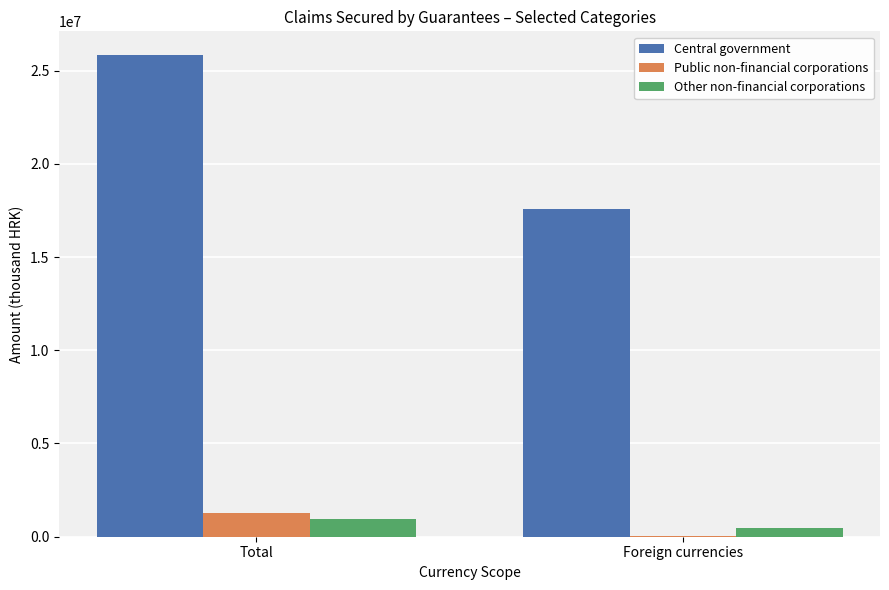

What is the maximum value shown in the chart?

25814168